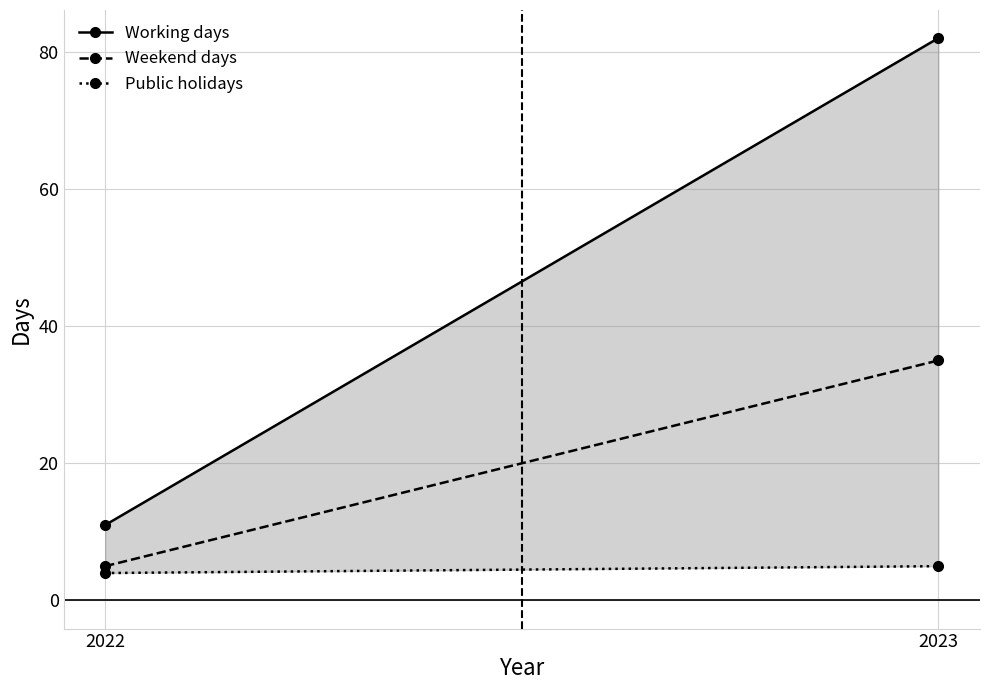

At which label does Weekend days reach its minimum?

2022